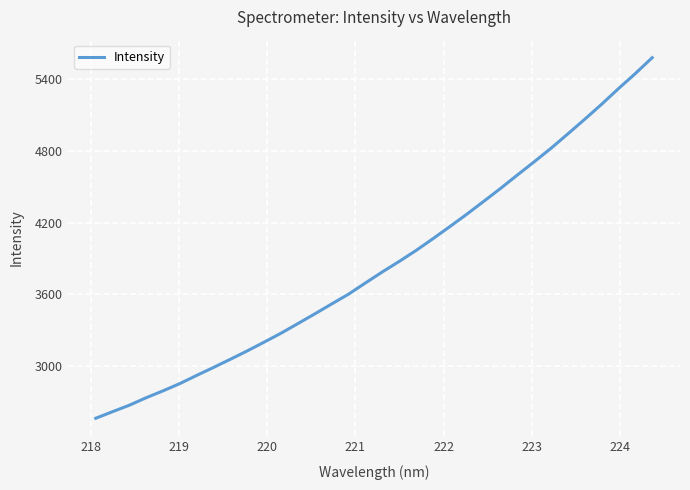

Reading left to right, transcribe all the data shown in this chart.

2563.3	2618.6	2673.2	2736.0	2793.7	2854.8	2923.5	2990.3	3058.8	3128.9	3202.1	3277.0	3357.5	3438.7	3521.7	3603.7	3697.6	3789.5	3877.4	3969.2	4067.5	4168.8	4271.6	4379.0	4487.3	4599.8	4710.6	4823.9	4944.4	5066.5	5191.9	5322.6	5448.5	5581.2